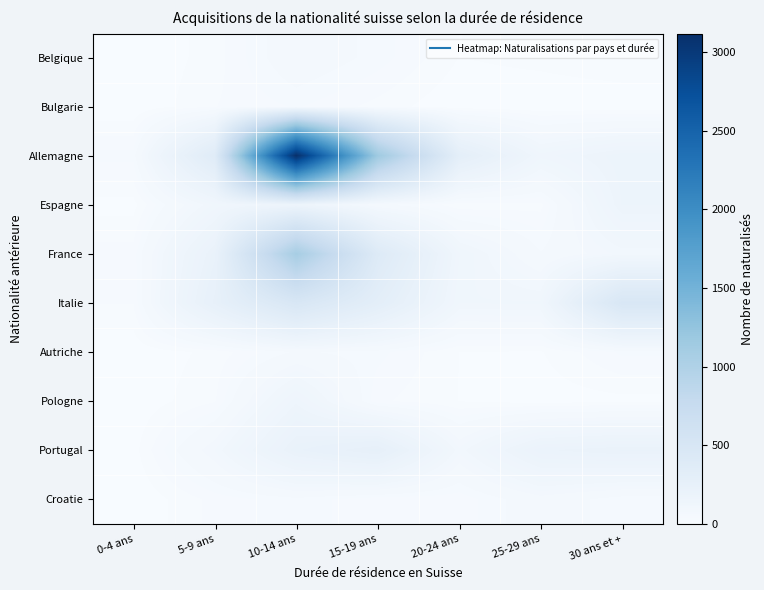

Reading left to right, list all the values displayed in this chart.

Belgique: 0-4 ans=0	5-9 ans=18	10-14 ans=66	15-19 ans=43	20-24 ans=12	25-29 ans=17	30 ans et +=25
Bulgarie: 0-4 ans=0	5-9 ans=24	10-14 ans=38	15-19 ans=20	20-24 ans=1	25-29 ans=0	30 ans et +=0
Allemagne: 0-4 ans=41	5-9 ans=367	10-14 ans=3118	15-19 ans=1154	20-24 ans=294	25-29 ans=127	30 ans et +=167
Espagne: 0-4 ans=7	5-9 ans=112	10-14 ans=160	15-19 ans=56	20-24 ans=14	25-29 ans=20	30 ans et +=159
France: 0-4 ans=30	5-9 ans=214	10-14 ans=1080	15-19 ans=400	20-24 ans=123	25-29 ans=50	30 ans et +=90
Italie: 0-4 ans=25	5-9 ans=250	10-14 ans=484	15-19 ans=306	20-24 ans=110	25-29 ans=112	30 ans et +=480
Autriche: 0-4 ans=2	5-9 ans=16	10-14 ans=51	15-19 ans=41	20-24 ans=12	25-29 ans=11	30 ans et +=39
Pologne: 0-4 ans=2	5-9 ans=23	10-14 ans=142	15-19 ans=27	20-24 ans=12	25-29 ans=5	30 ans et +=8
Portugal: 0-4 ans=7	5-9 ans=86	10-14 ans=216	15-19 ans=264	20-24 ans=89	25-29 ans=192	30 ans et +=209
Croatie: 0-4 ans=0	5-9 ans=29	10-14 ans=44	15-19 ans=27	20-24 ans=28	25-29 ans=64	30 ans et +=39